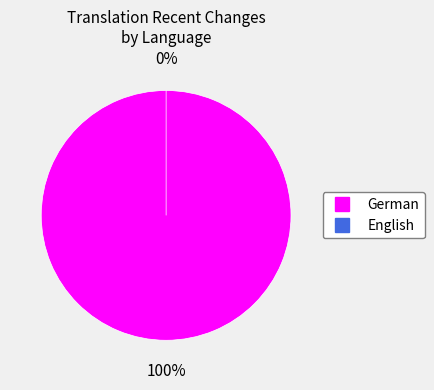

What percentage is the German slice, to the nearest percent?

100%